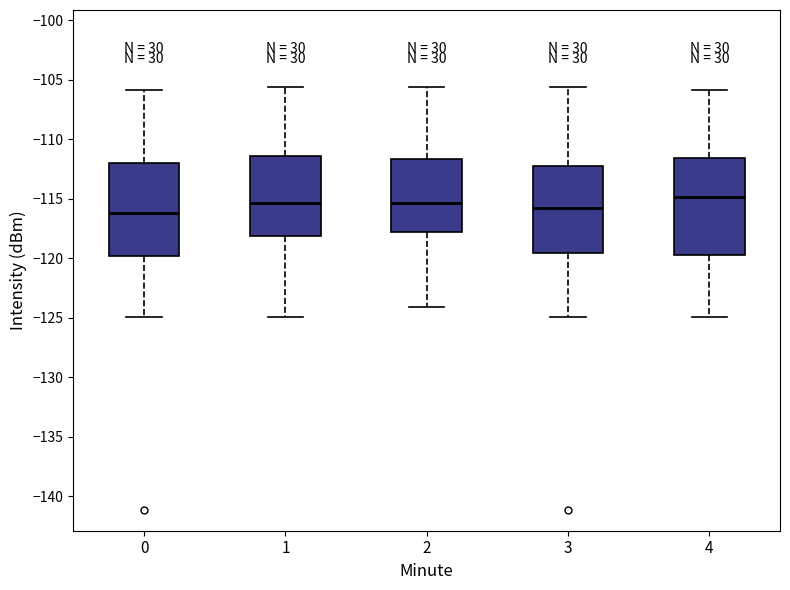

Where does the median line of the box at x = 3 sit on the y-axis? The values are not printed on the chart, so give them approximately, as read against the axis.

-116.0